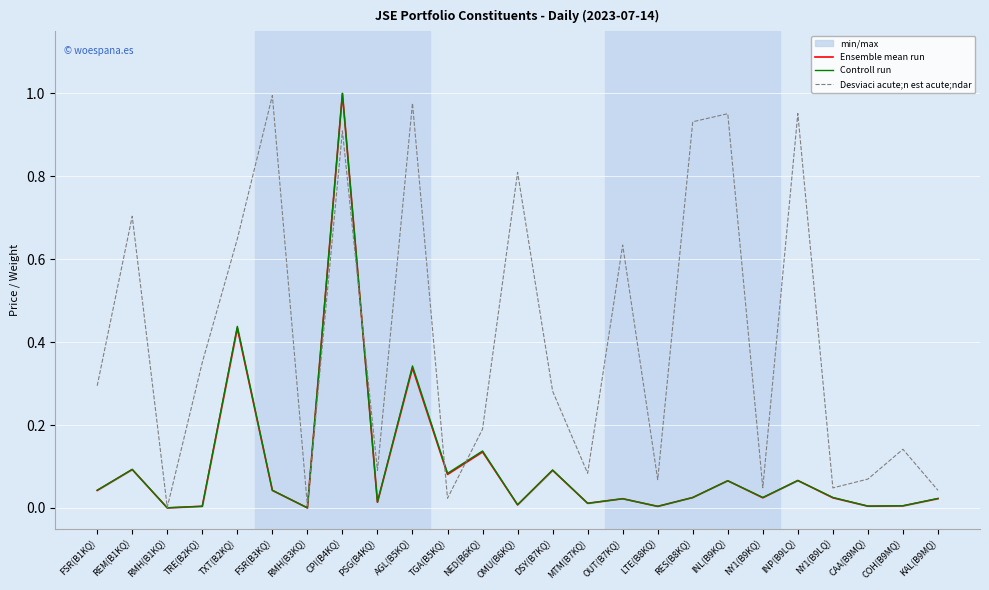

How many interior local valleys does the Ensemble mean run series have?

9